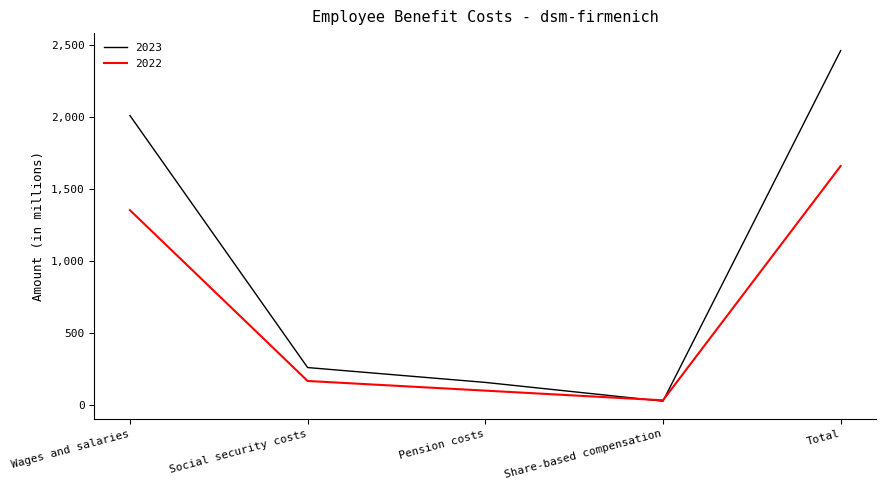

Rank the series at Total from highest to lowest value.

2023, 2022